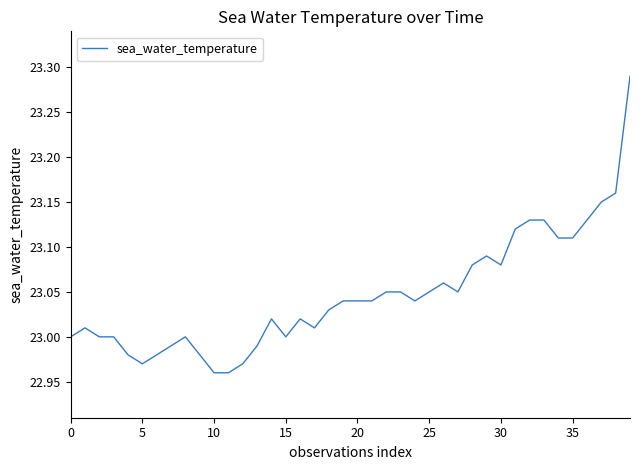

How many lines are shown in the chart?

1